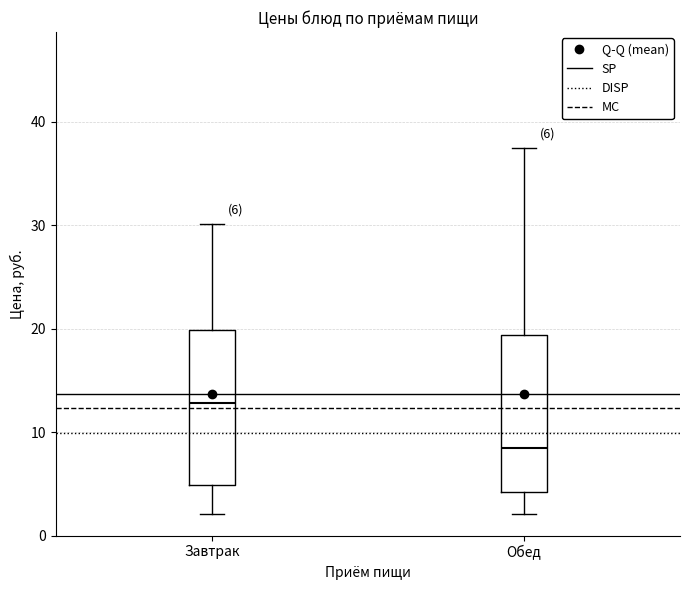

Which box's median line is the highest?

Завтрак